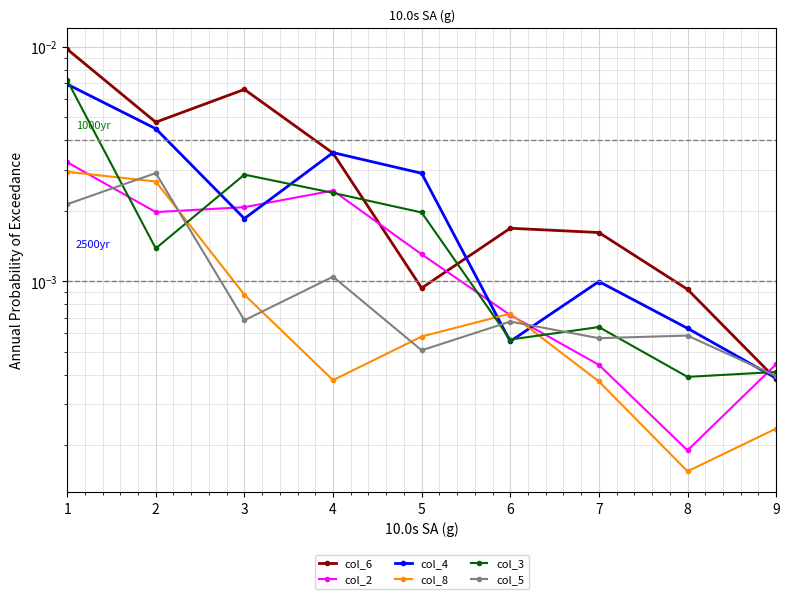

At 6, list the series in order from largest to smallest.

col_6, col_8, col_2, col_5, col_3, col_4